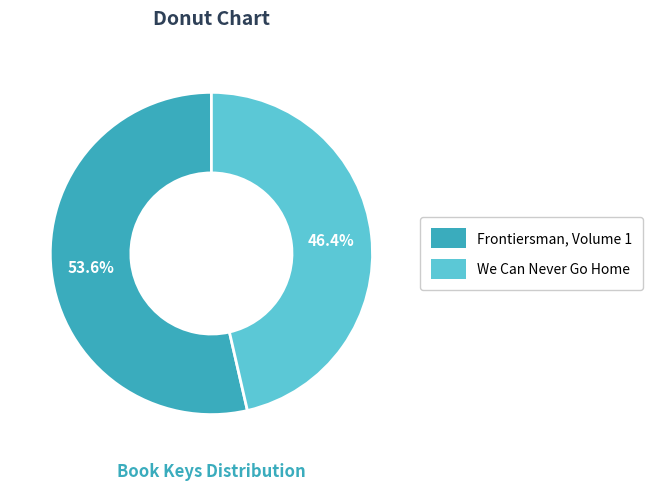

To the nearest percent, what portion does Frontiersman, Volume 1 represent?

54%